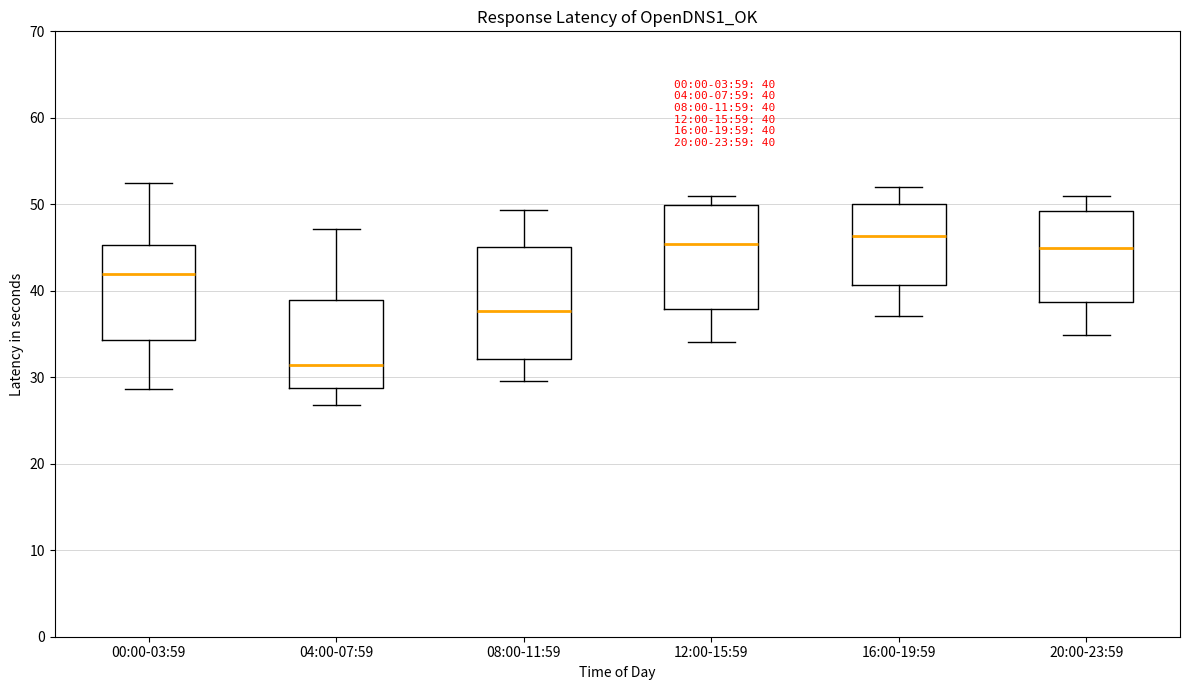

Which box's median line is the lowest?

04:00-07:59